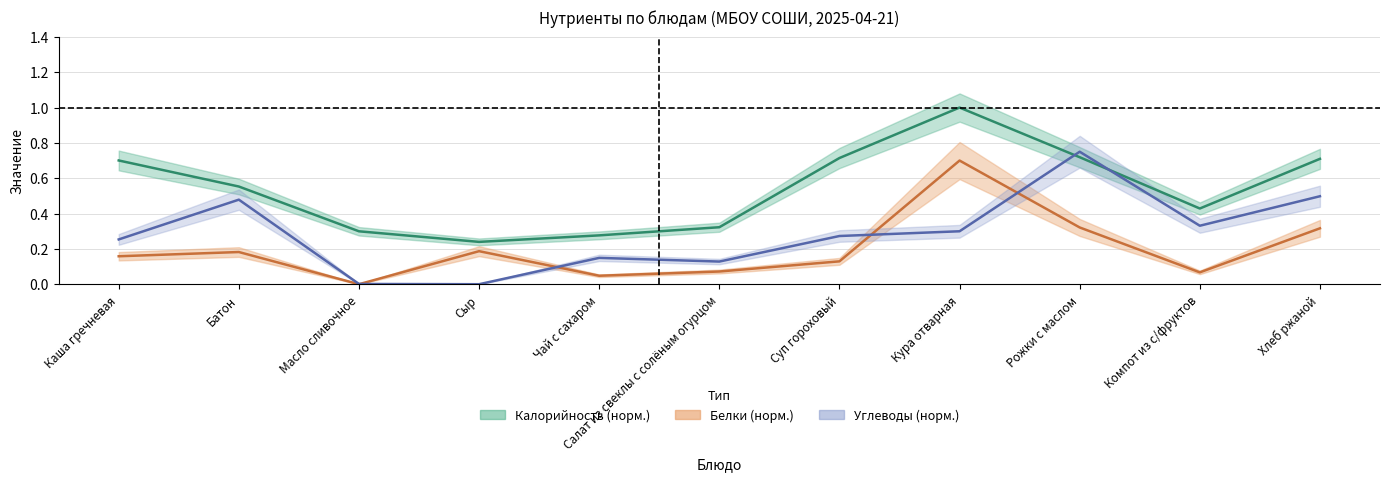

True or false: Углеводы has a value of 0.7 at Хлеб ржаной.

False